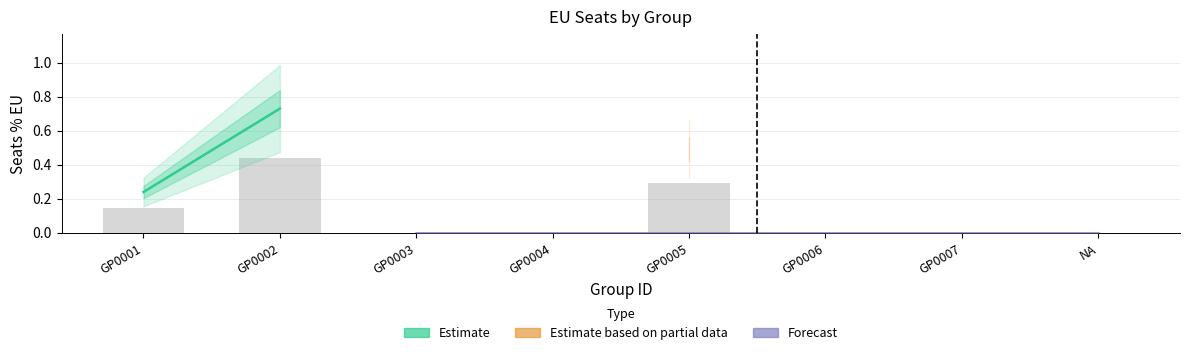

Reading left to right, extract all data points from this chart.

0.1	0.4	0.0	0.0	0.3	0.0	0.0	0.0